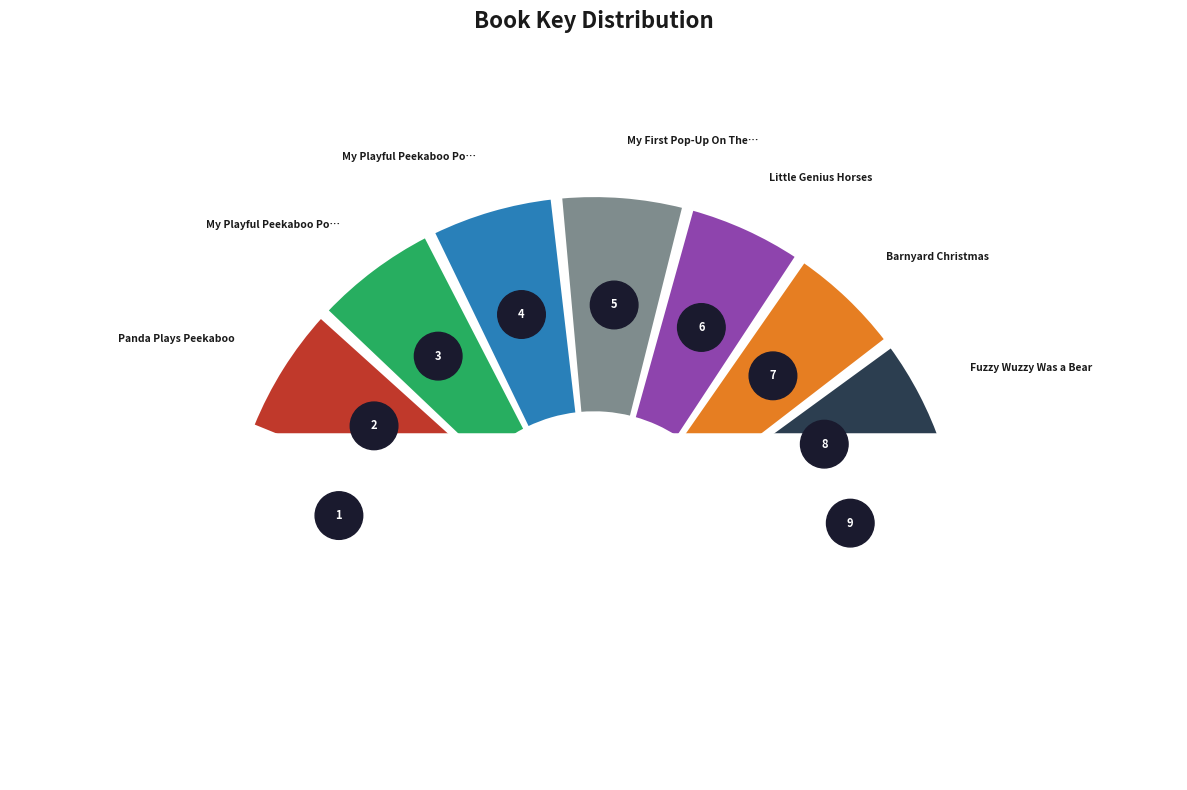

What percentage do Itsy Bitsy Spider and My Playful Peekaboo Pop-up Animal together represent?

21.5%